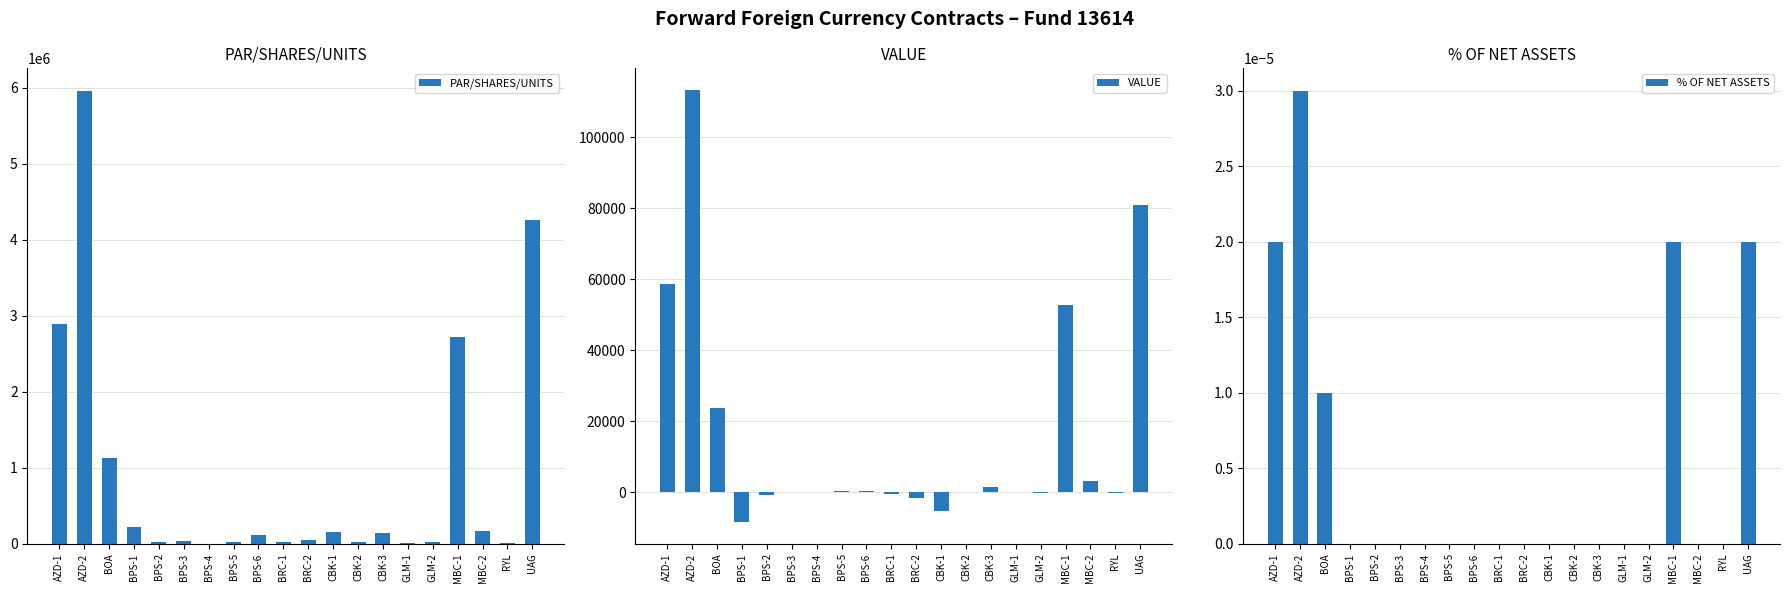

Which series has the largest range (max minus min)?

PAR/SHARES/UNITS